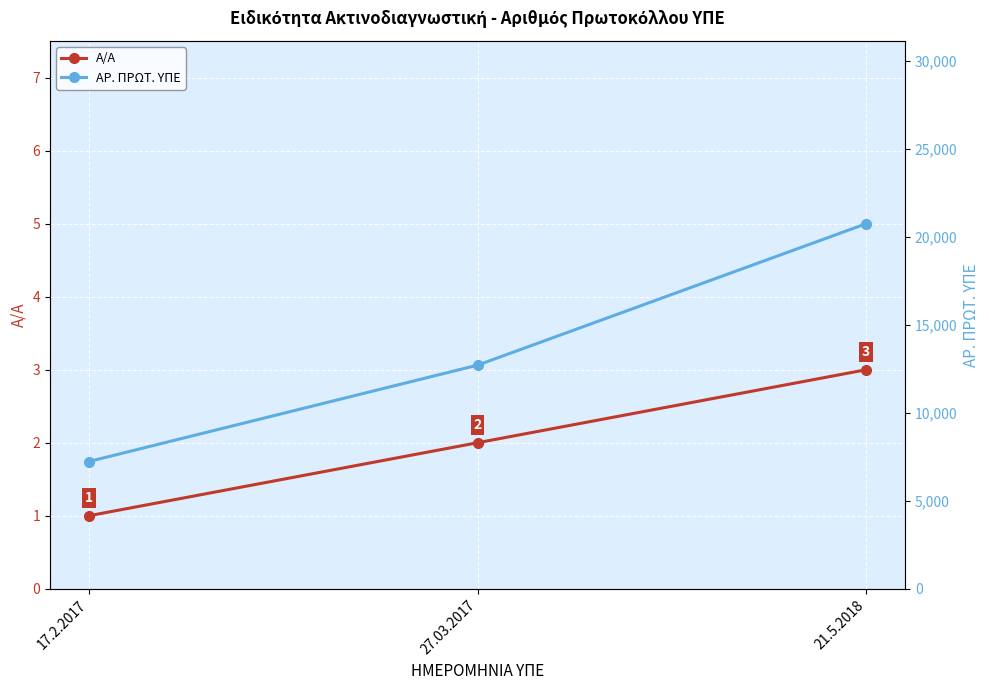

How many series are shown in this chart?

2